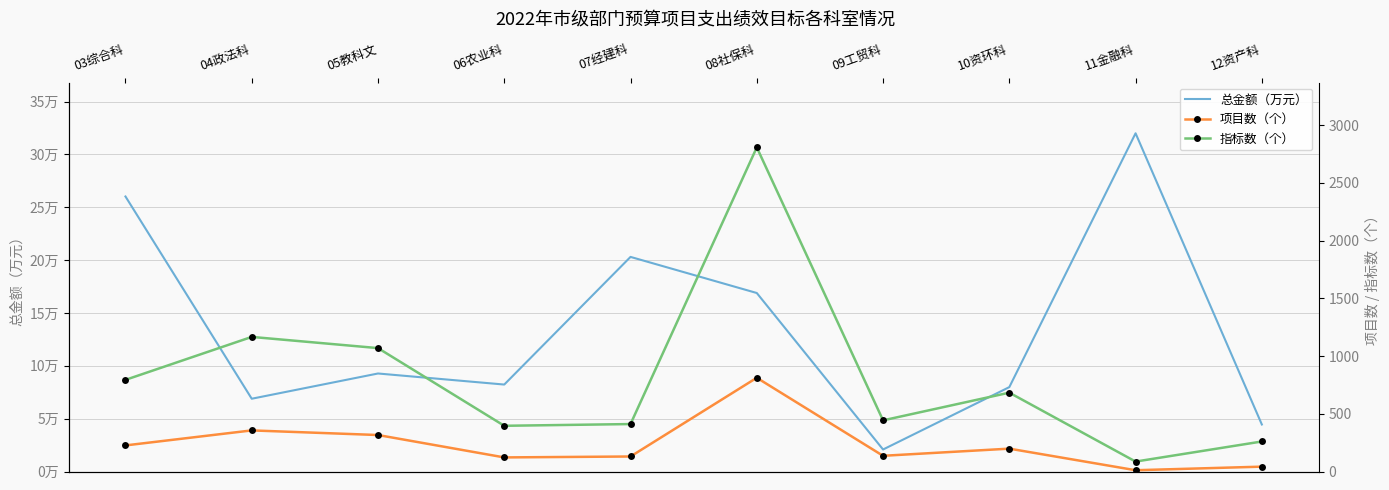

Where is the first local minimum for 总金额（万元）?

04政法科